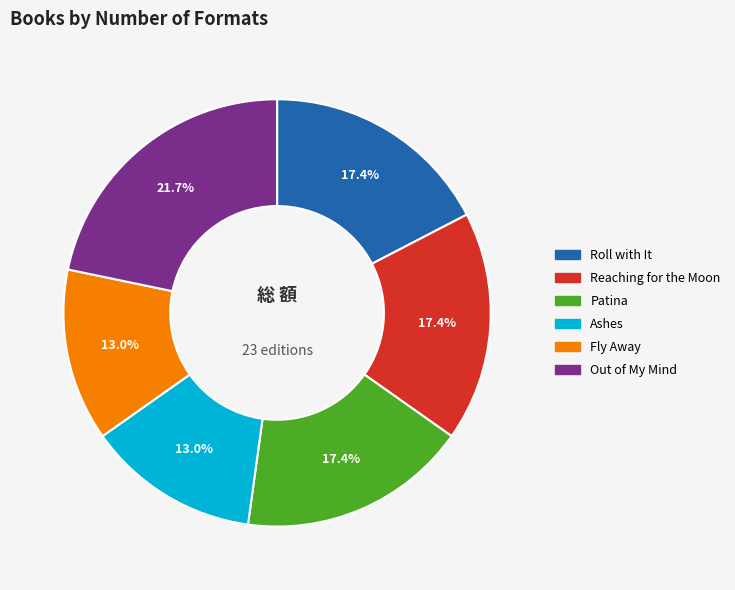

To the nearest percent, what percentage of the pie is Ashes?

13%